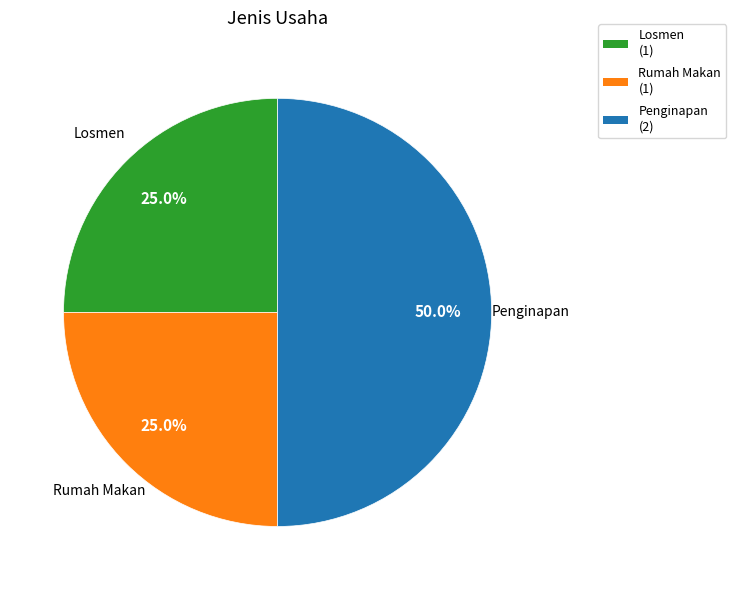

Is the sum of Rumah Makan and Penginapan greater than half?

Yes